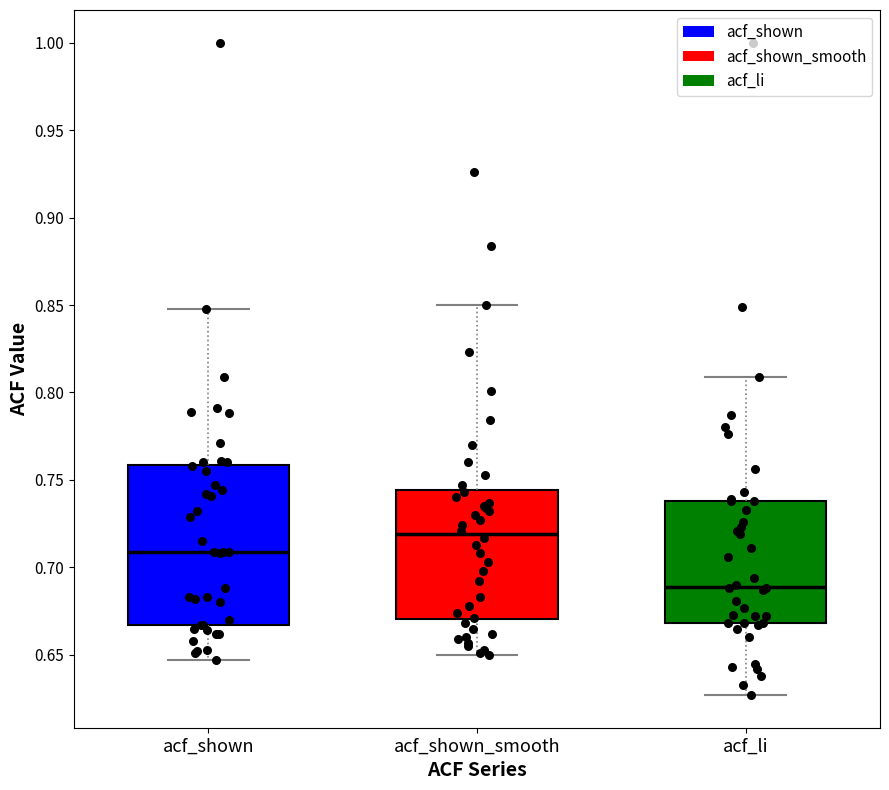

Where does the upper whisker of the box for acf_shown end on the y-axis? The values are not printed on the chart, so give them approximately, as read against the axis.

0.850